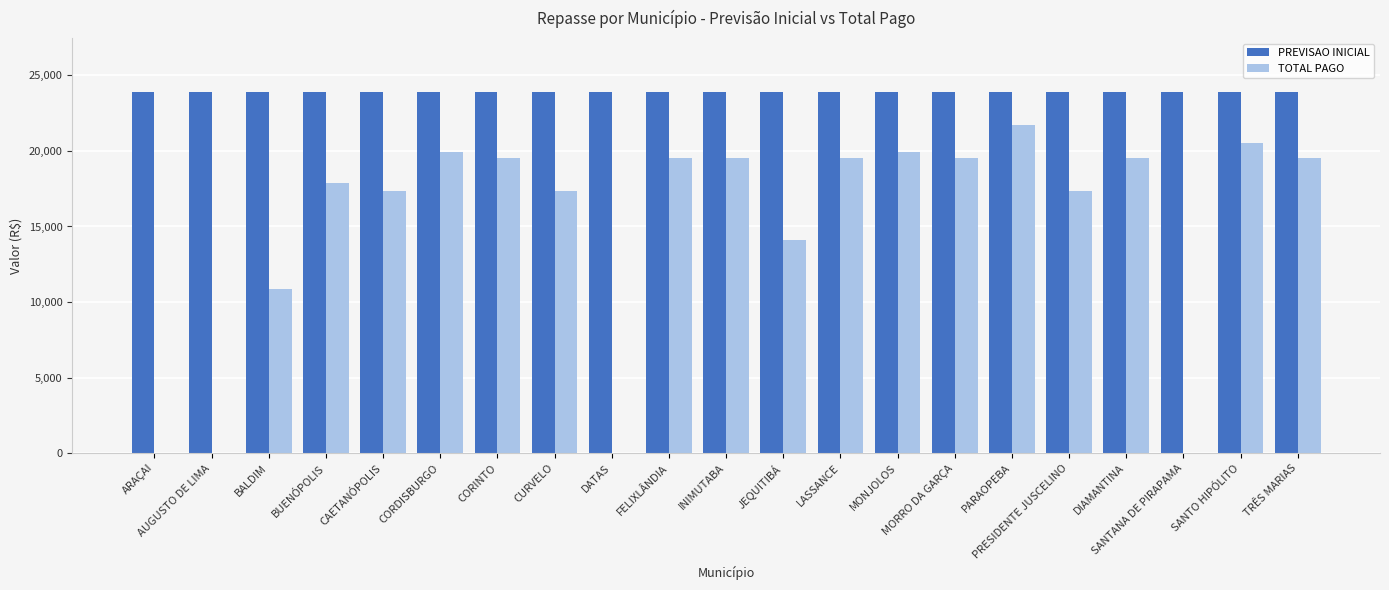

Which series has the largest total across all categories?

PREVISAO INICIAL